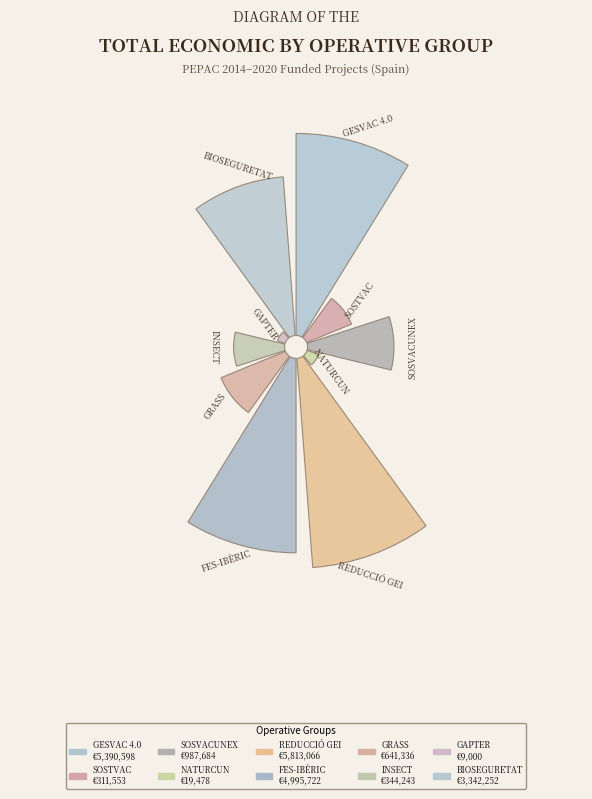

To the nearest percent, what is the difference between the largest and smallest slice percentages?

27%